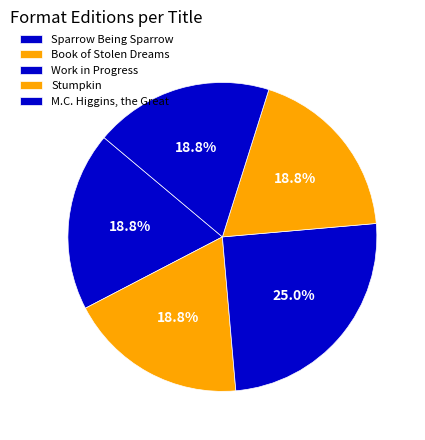

To the nearest percent, what is the average slice percentage?

20%